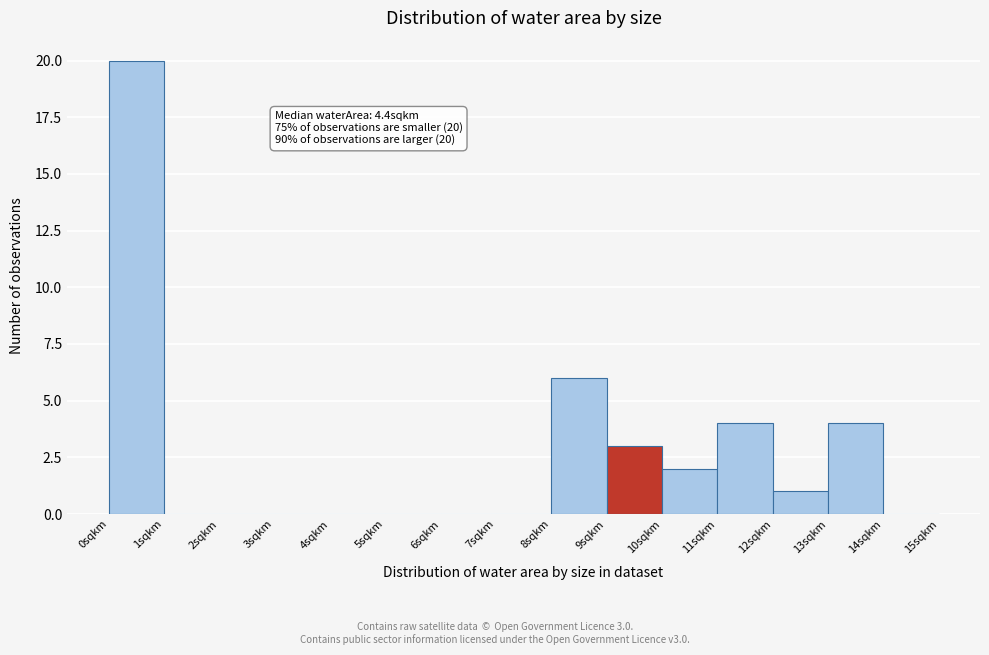

Which range on the x-axis has the tallest bar?

0 to 1